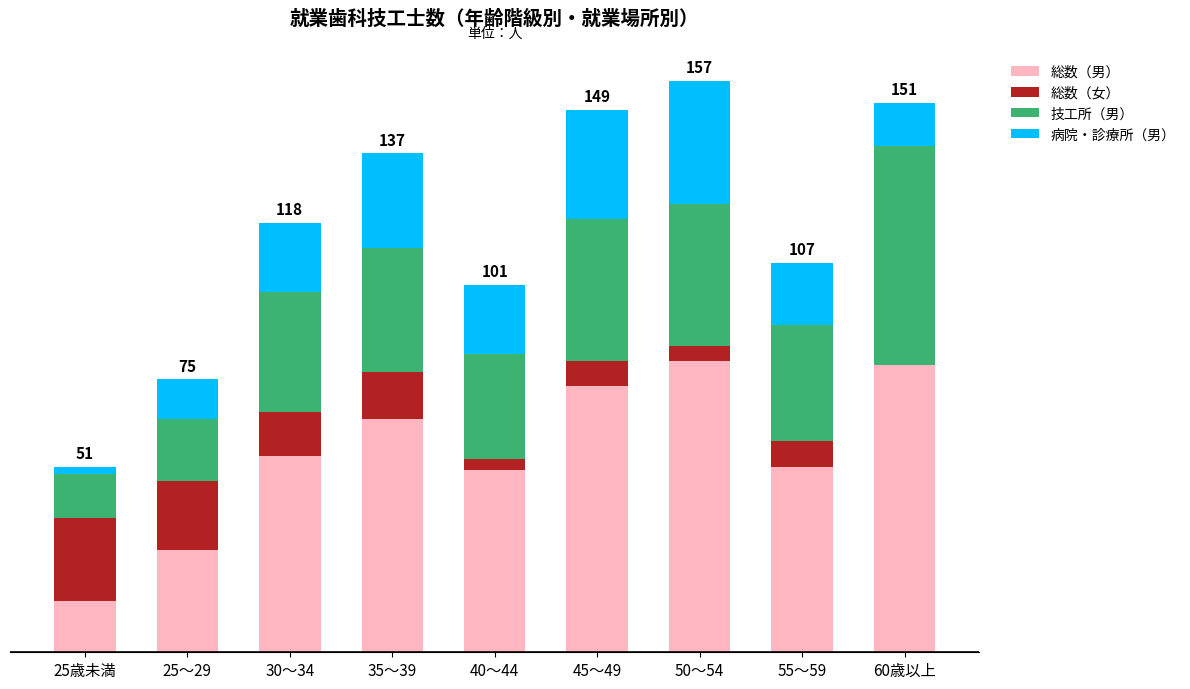

What are all the series names shown in the legend?

総数（男）, 総数（女）, 技工所（男）, 病院・診療所（男）